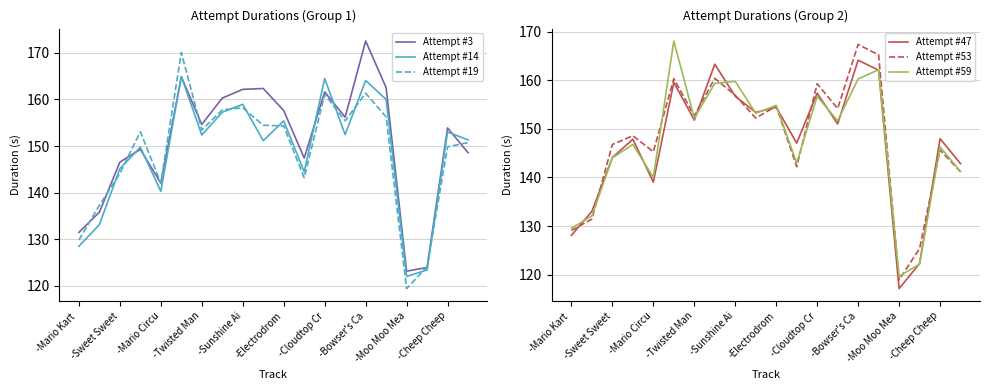

At how many categories does at least one series exceed 126?

18